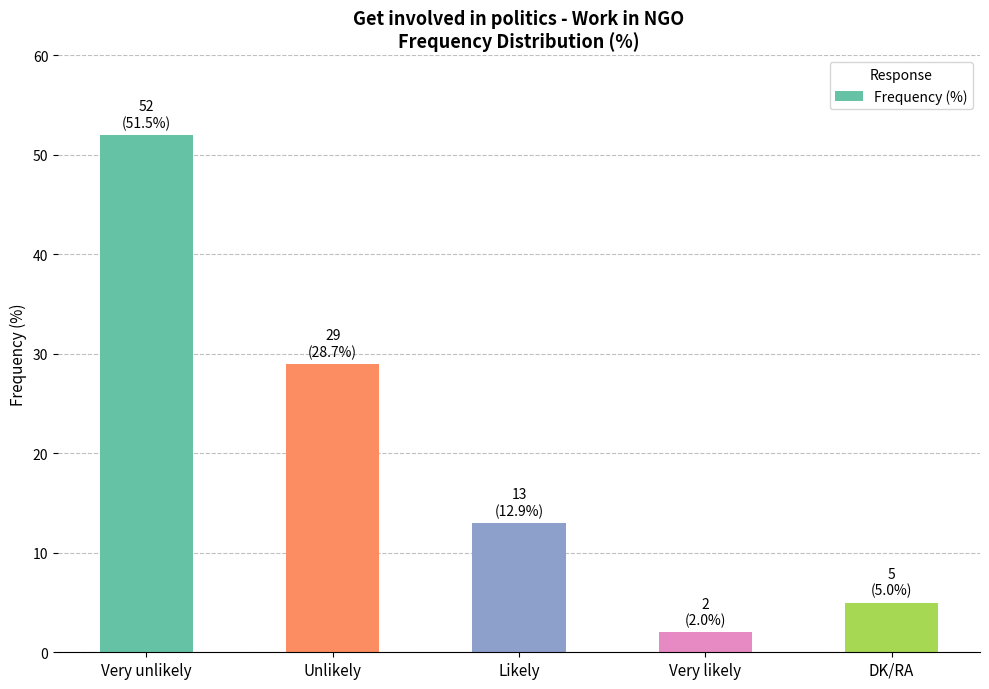

How many series are shown in this chart?

1